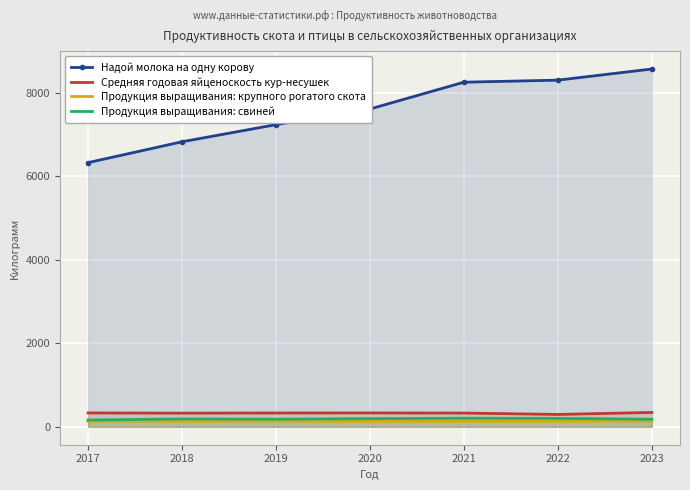

True or false: Продукция выращивания: свиней and Продукция выращивания: крупного рогатого скота intersect in this chart.

False